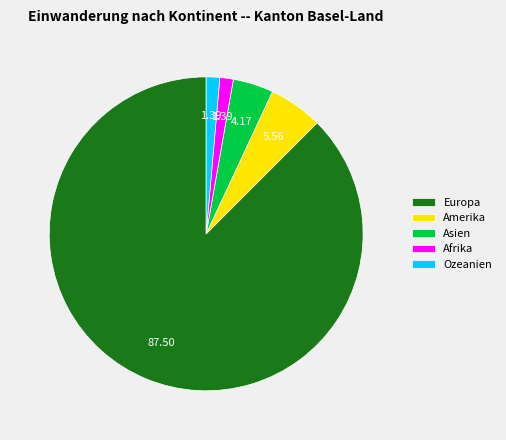

Combined, do Asien and Afrika account for over 50%?

No